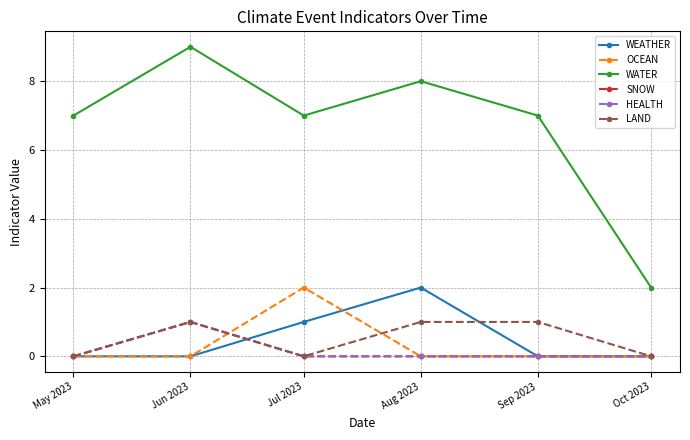

Is this an area chart (filled region under the line)?

No